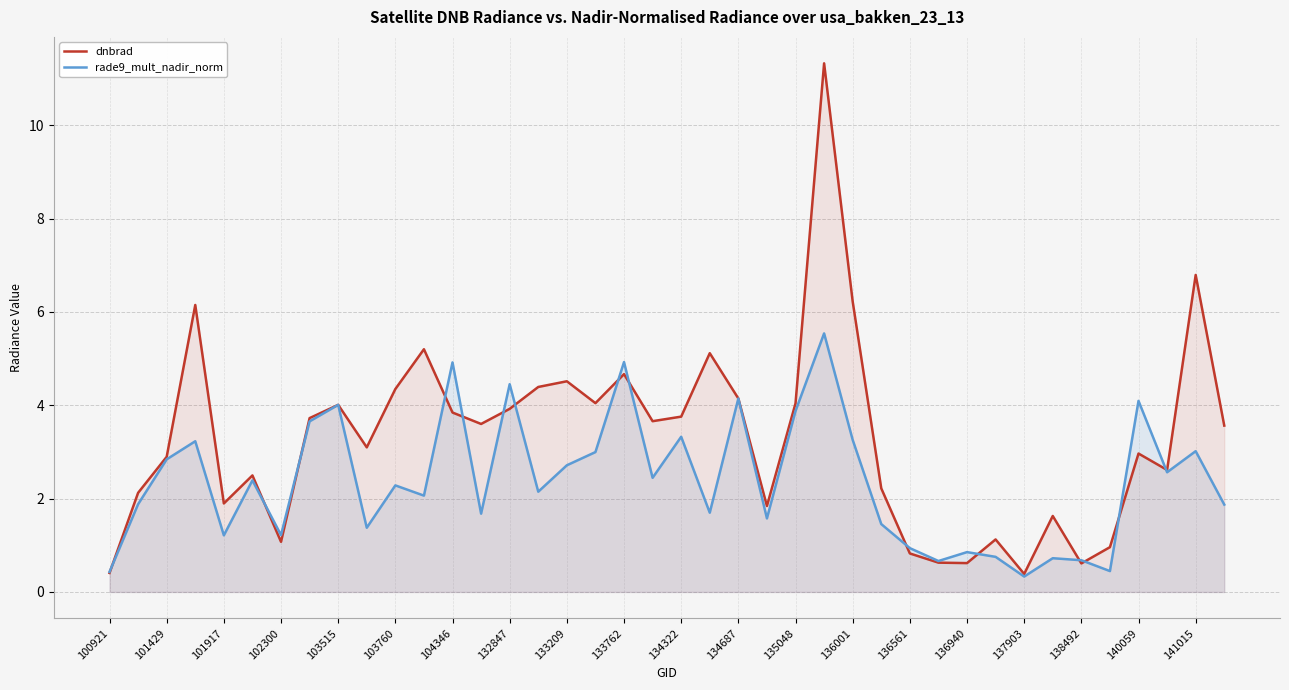

How many values in the dnbrad series are below 3?

18